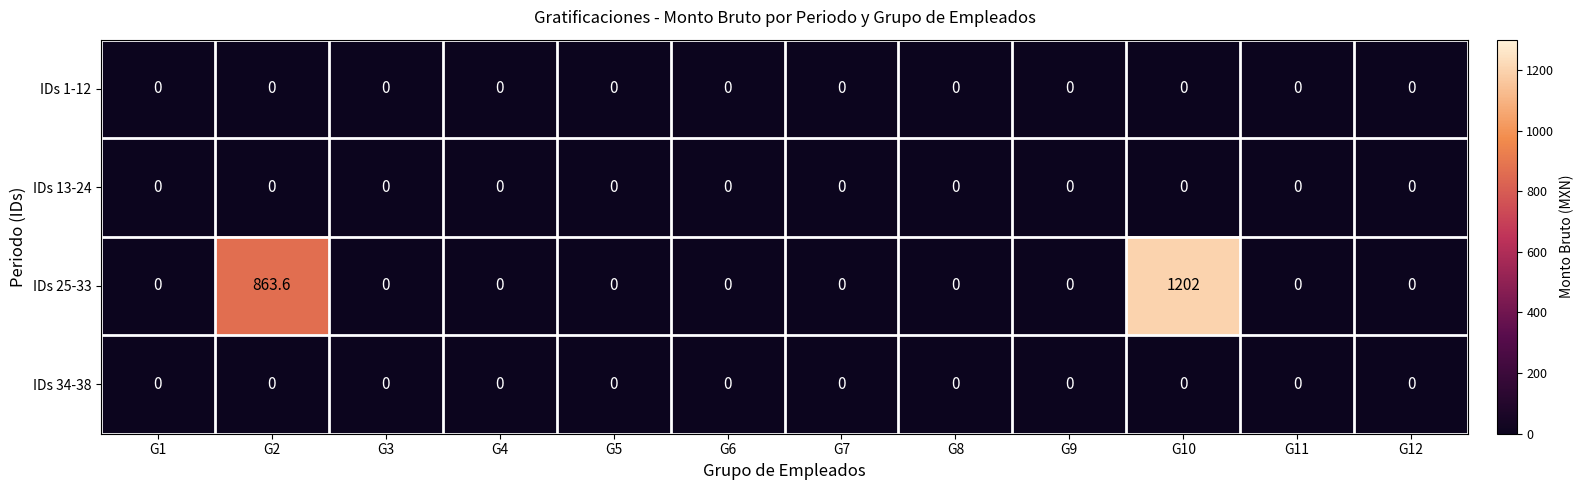

What is the greatest value displayed?

1202.0